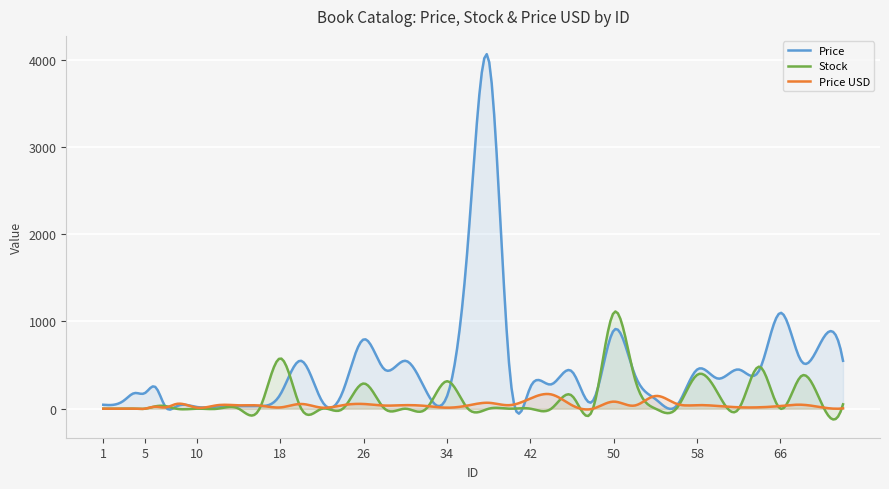

Rank the series by their average value, from lowest to highest.

Price USD, Stock, Price